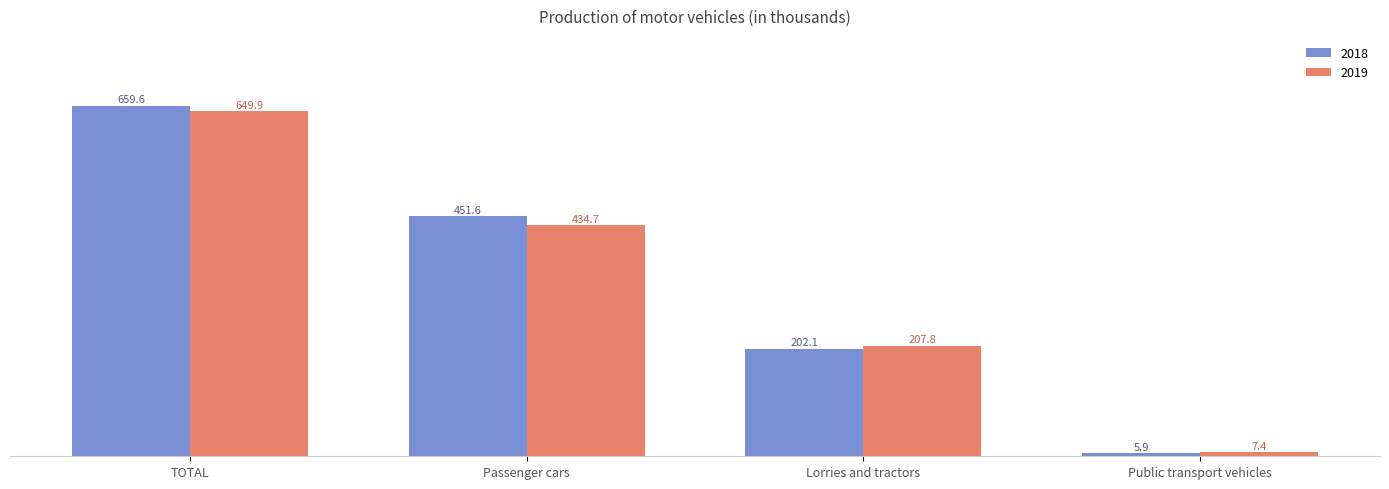

What is the label of the 2nd bar from the right?

Lorries and tractors